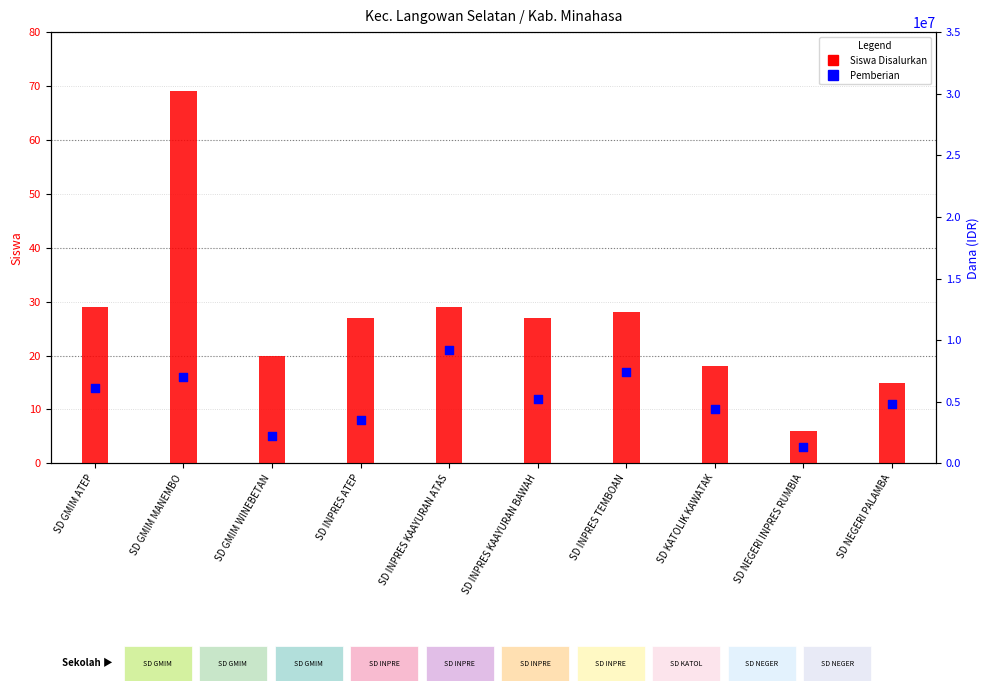

Which series has the largest Y range (max minus min)?

Dana Disalurkan